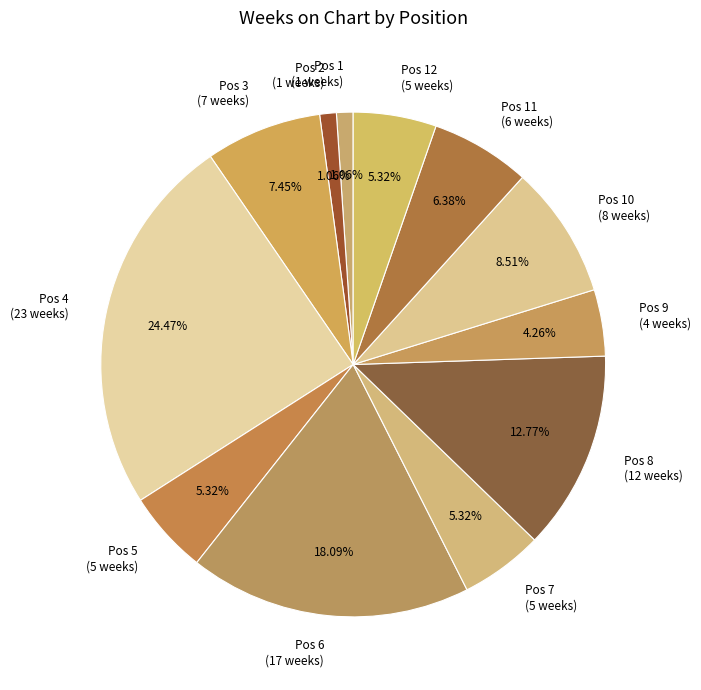

Count the number of slices in the pie.

12